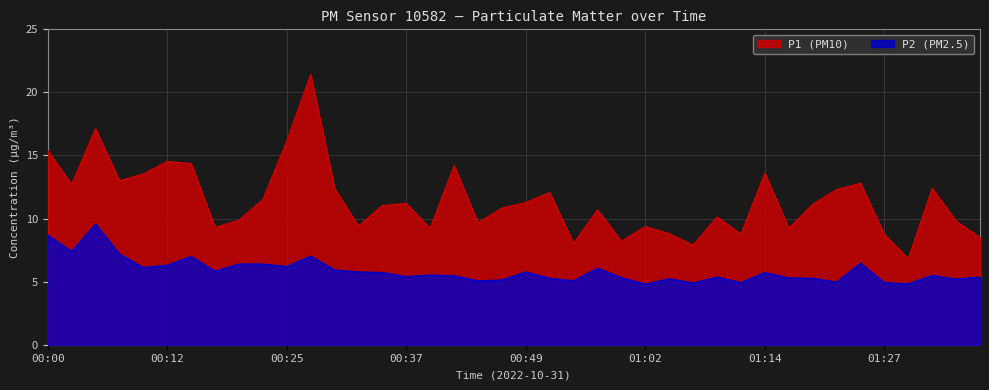

List the series in order of their overall mean, highest first.

P1 (PM10), P2 (PM2.5)